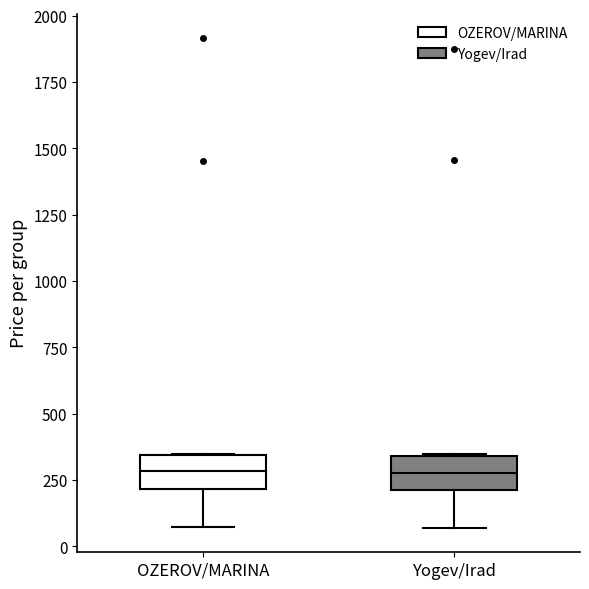

Reading left to right, read every box against the y-axis: the position of its median line, the range the box covers, and the ends of its whiskers. The values are not printed on the chart, so give them approximately, as read against the axis.

OZEROV/MARINA: median 300, box 200 to 350, whiskers 50 to 350
Yogev/Irad: median 300, box 200 to 350, whiskers 50 to 350